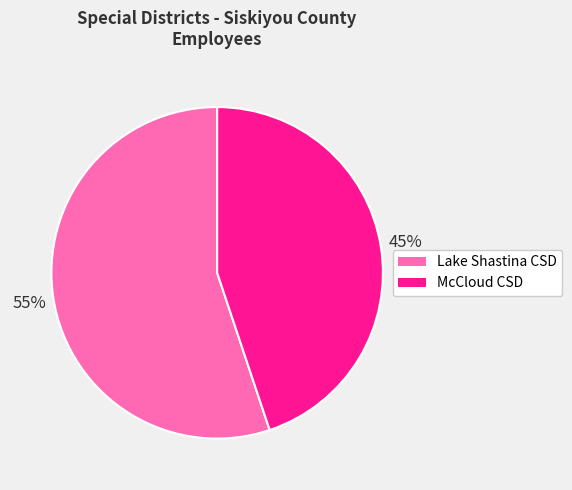

How many segments does this pie chart have?

2